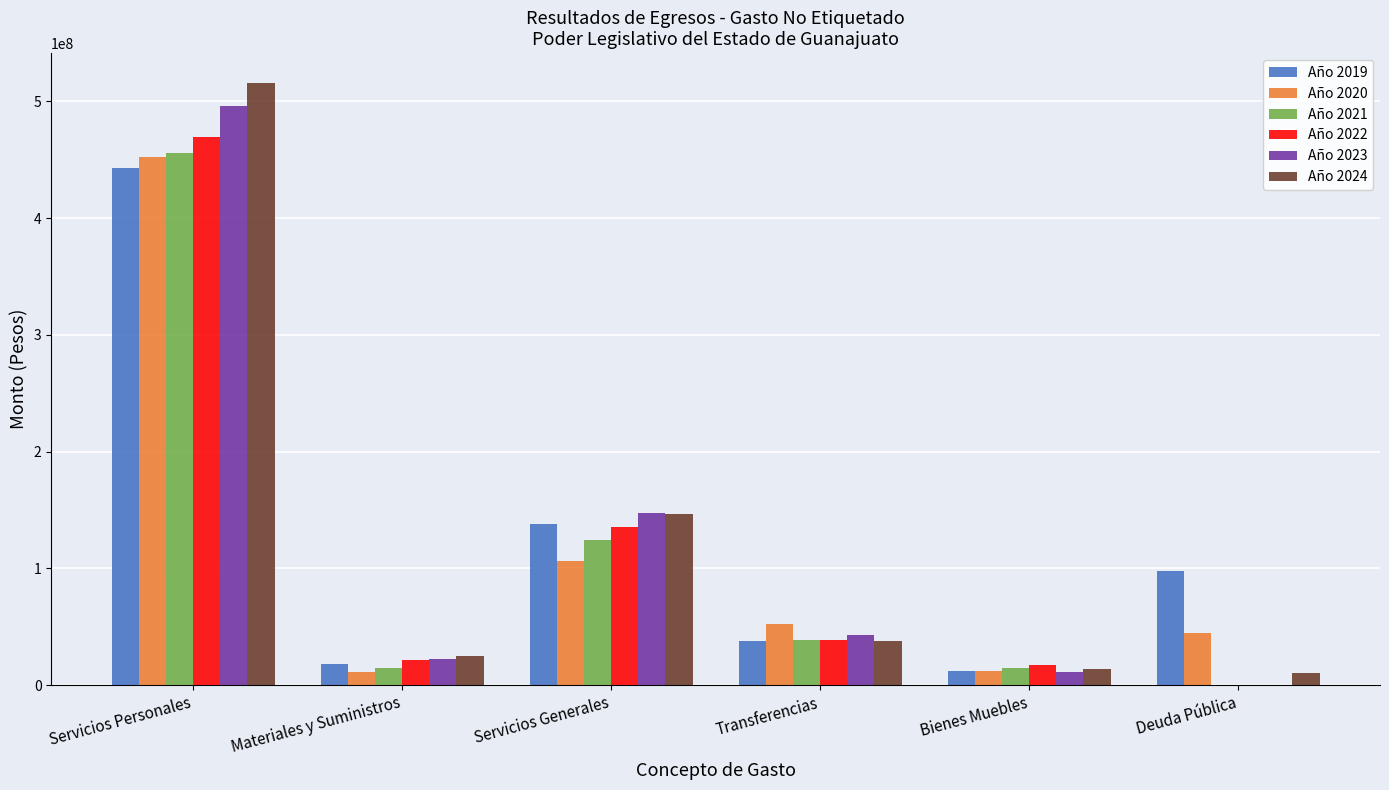

What is the total value across all series at Servicios Personales?

2832422082.2